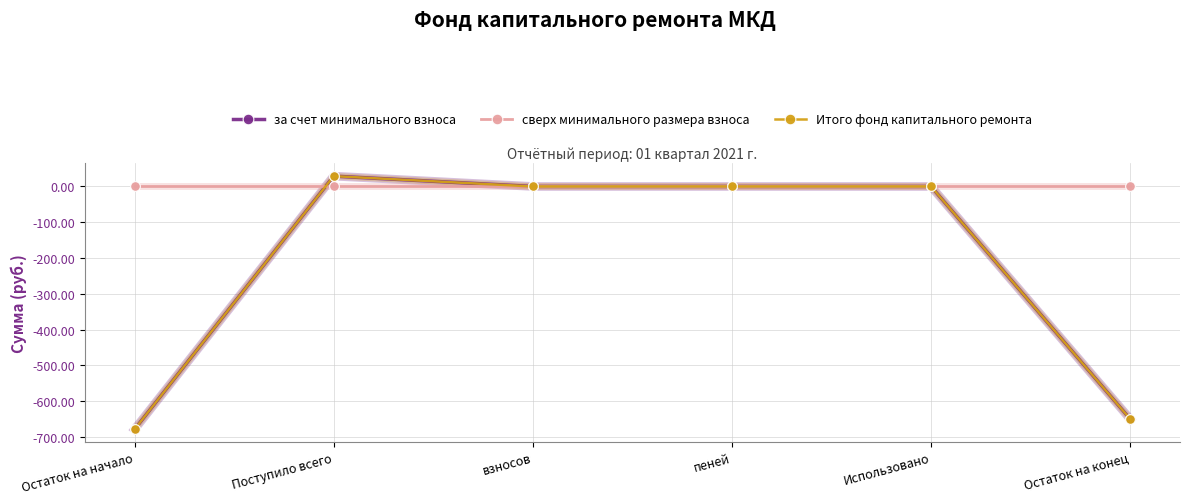

Does the chart have visible grid lines?

Yes